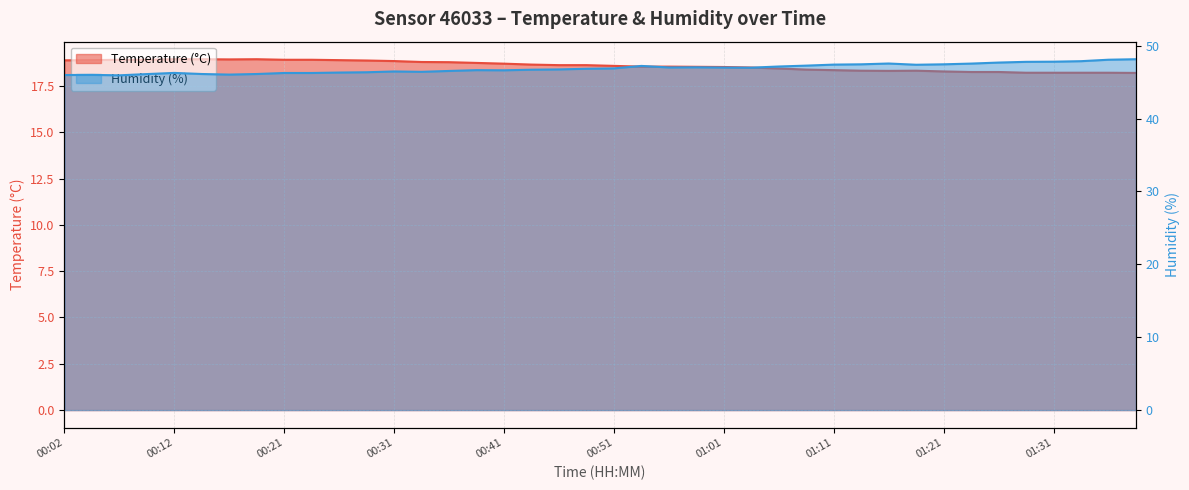

How many lines are shown in the chart?

2